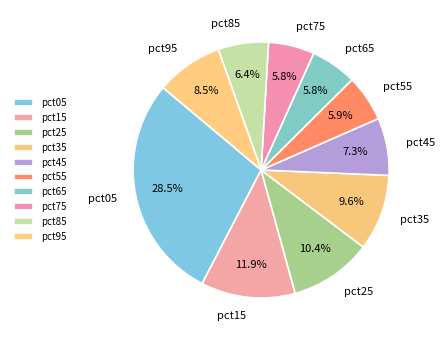

Does any single category account for the majority?

No